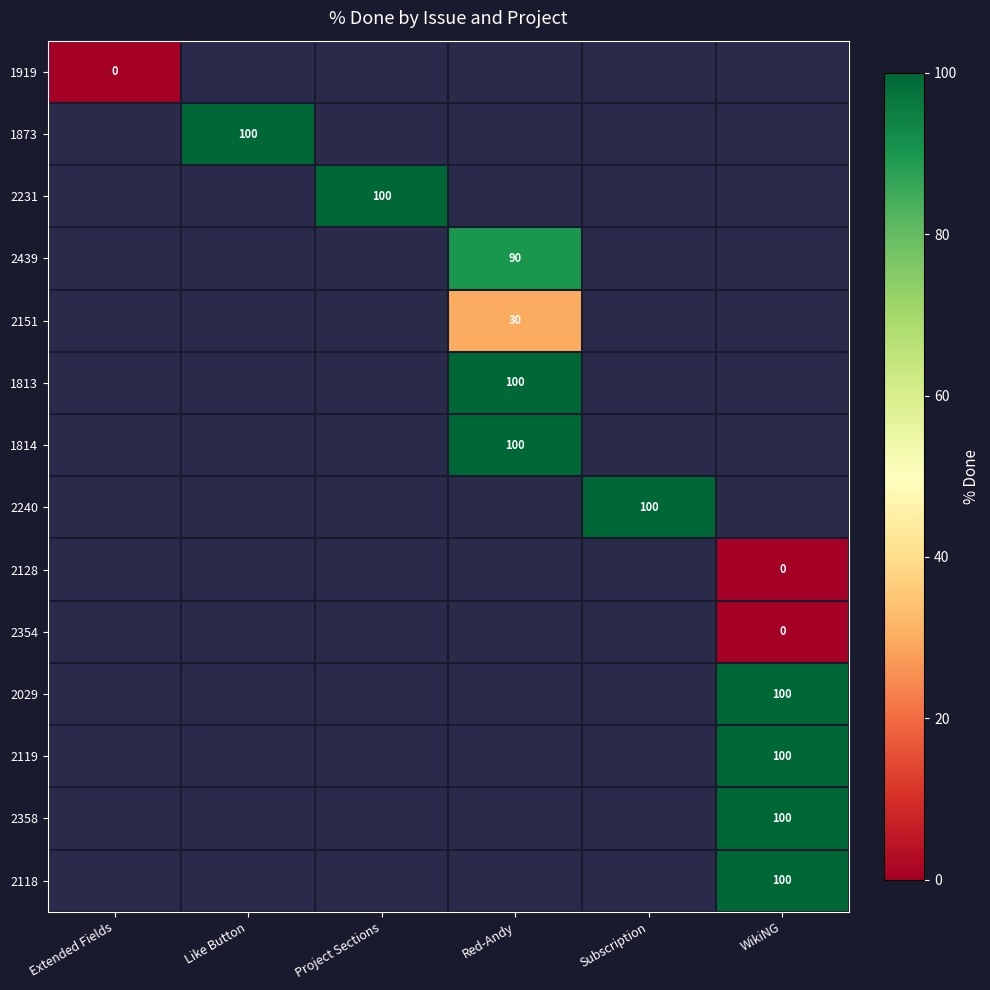

Which category has the lowest value across all series?

Extended Fields